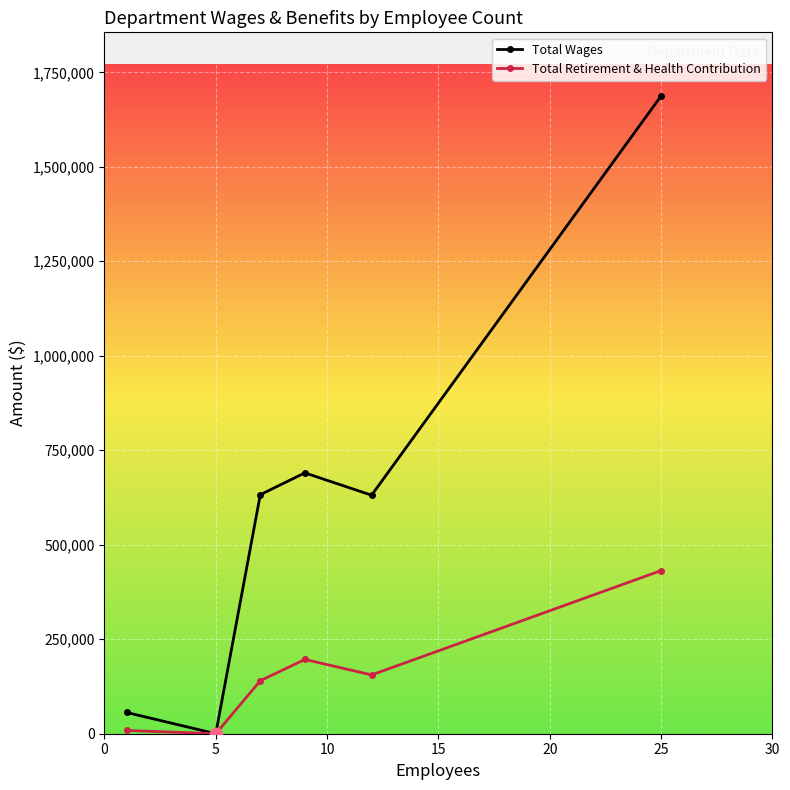

At how many categories does at least one series exceed 91854?

4